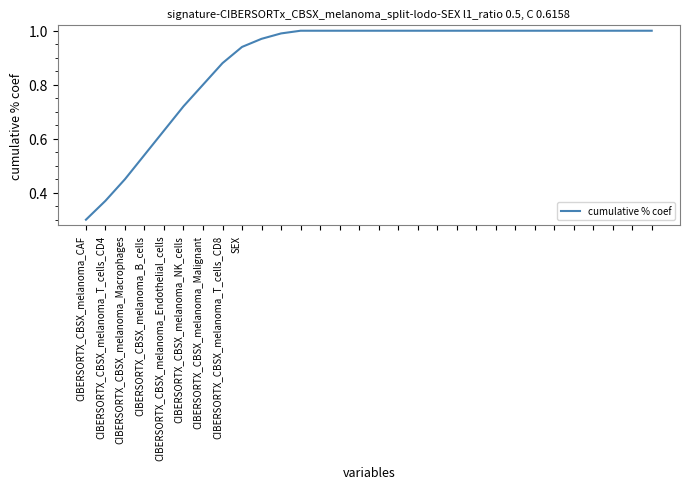

What is the minimum value shown in the chart?

0.3